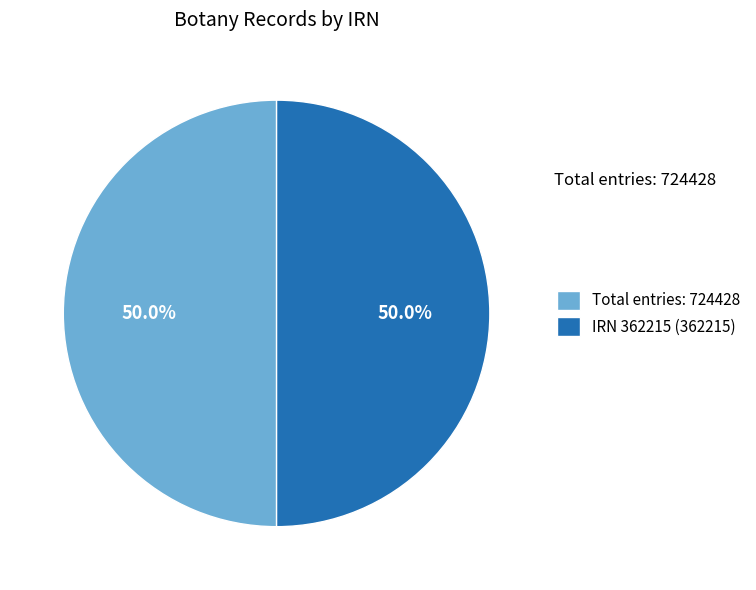

What is the ratio of the value at IRN 362215 (362215) to the value at Total entries: 724428?

1.0